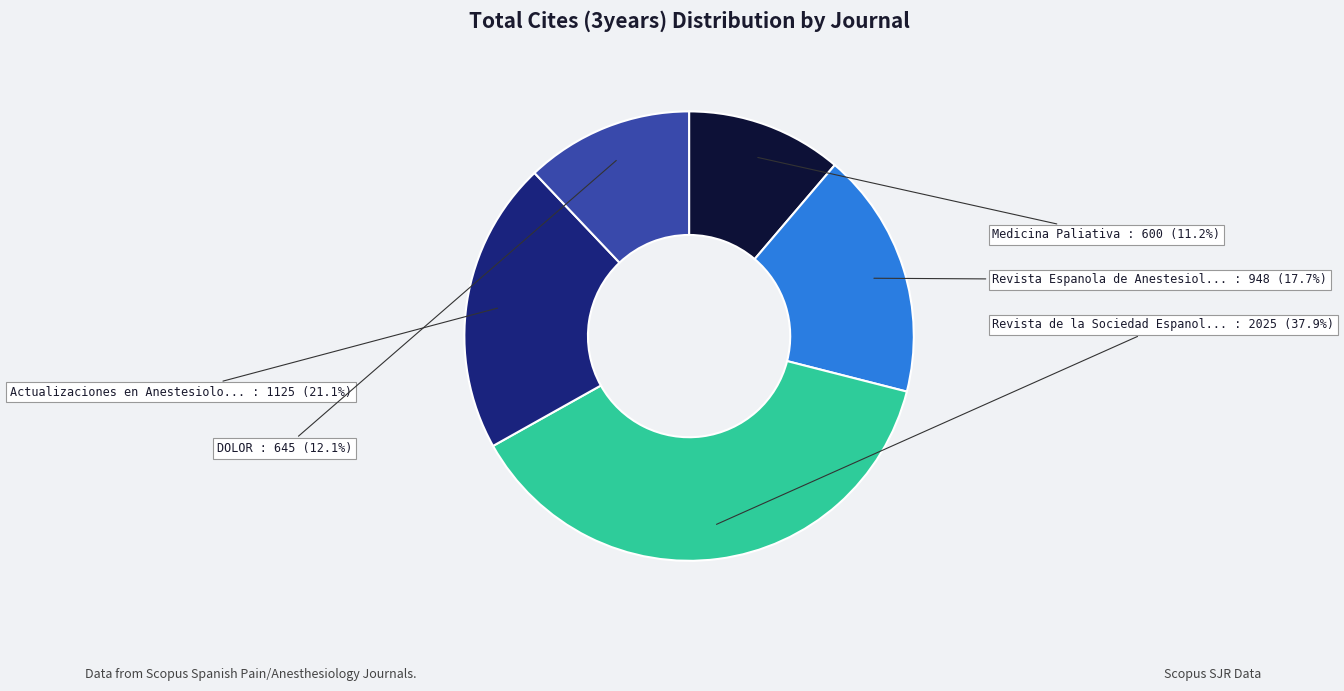

Is there a majority slice in this chart?

No